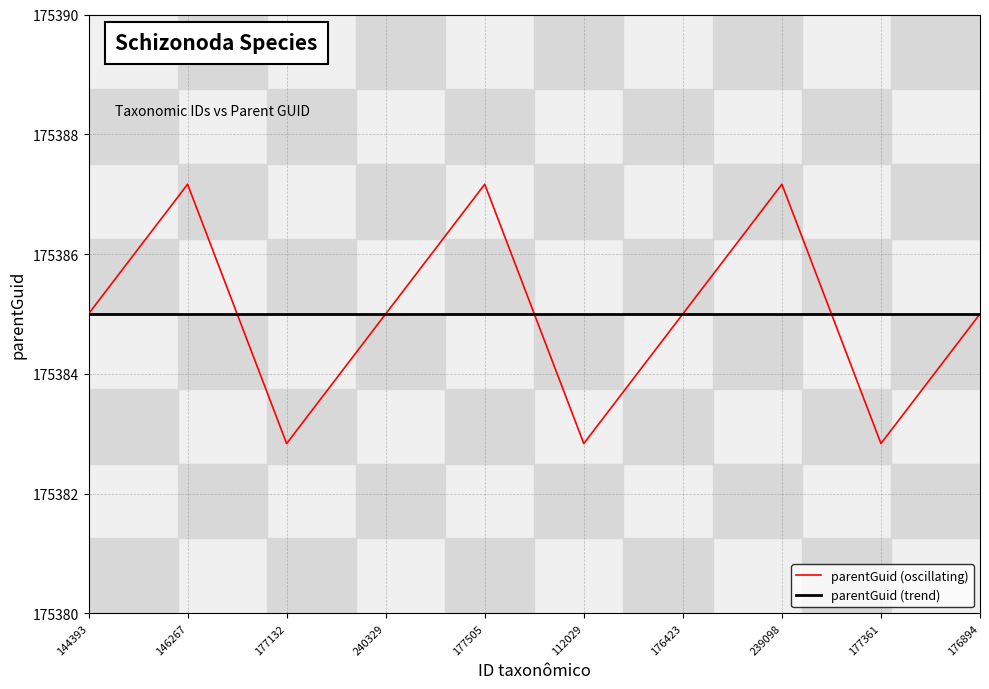

Which series has the largest range (max minus min)?

parentGuid (oscillating)